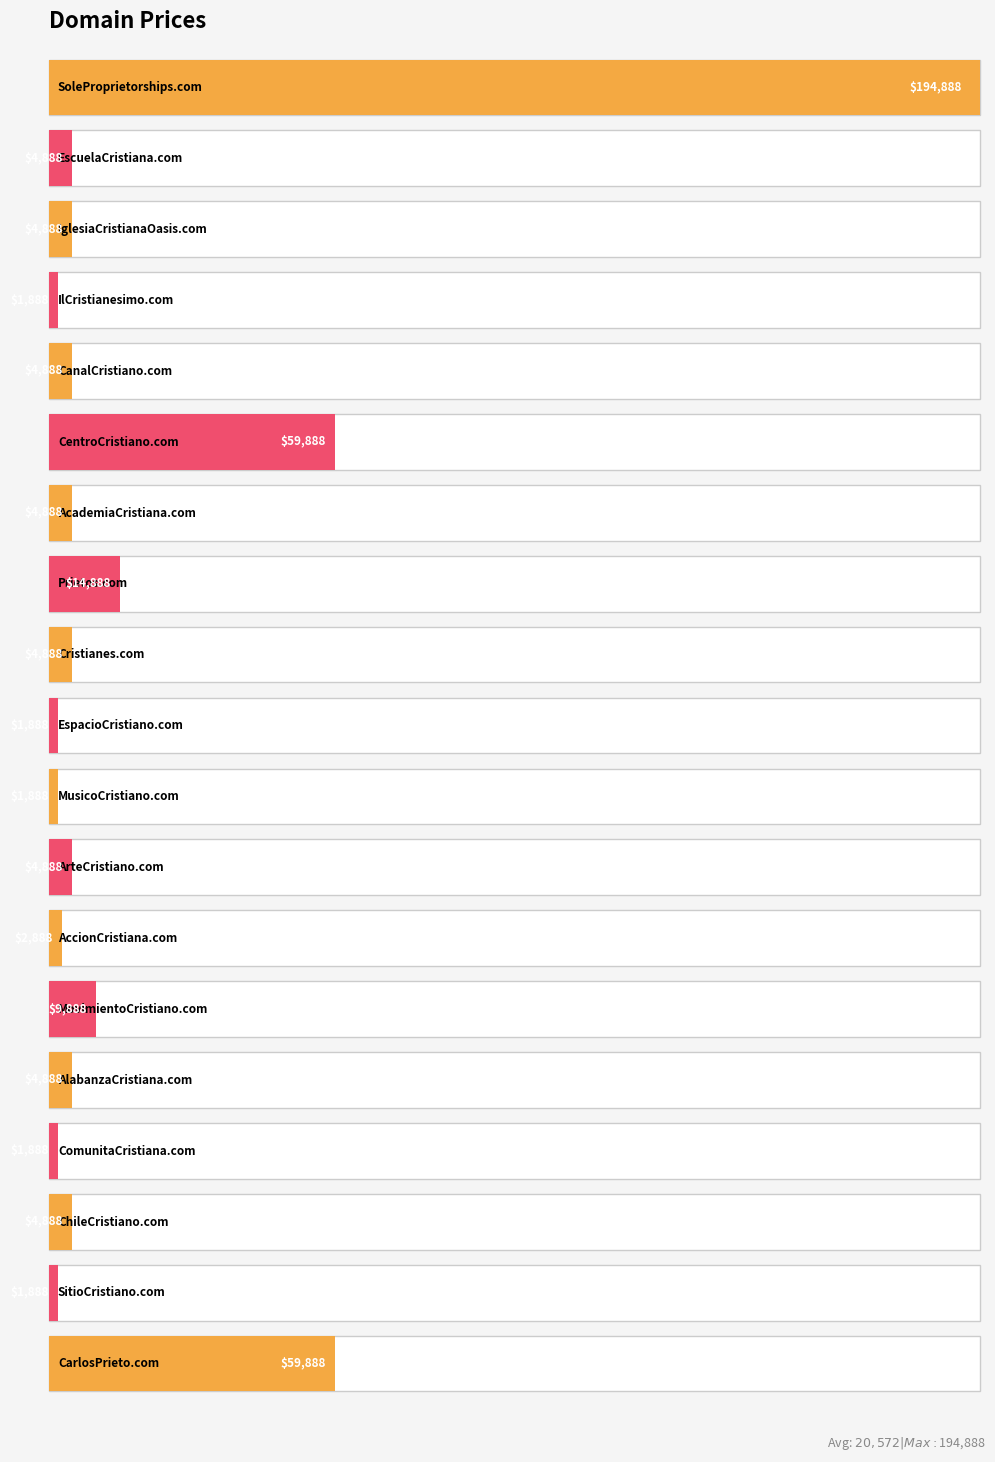

What is the label of the 4th bar from the right?

ComunitaCristiana.com